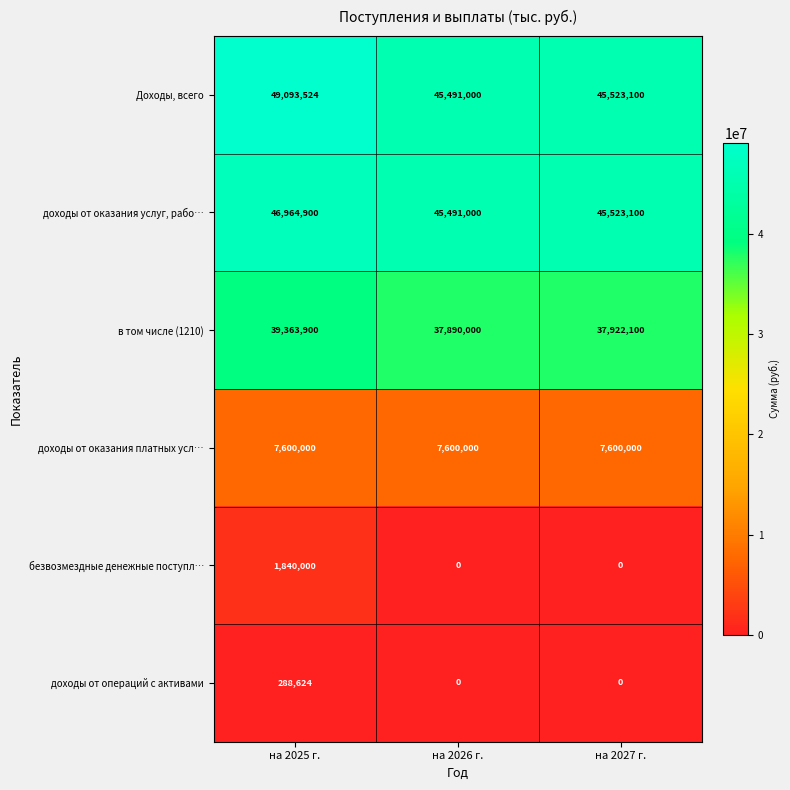

At how many categories does at least one series exceed 13659049?

3